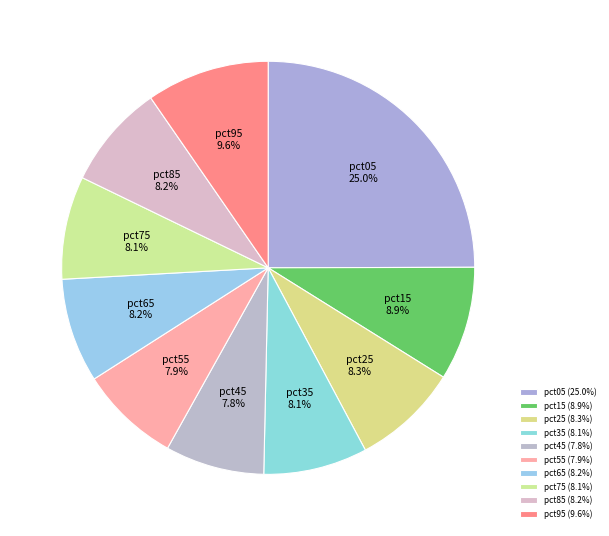

Combined, do pct15 and pct35 account for over 50%?

No